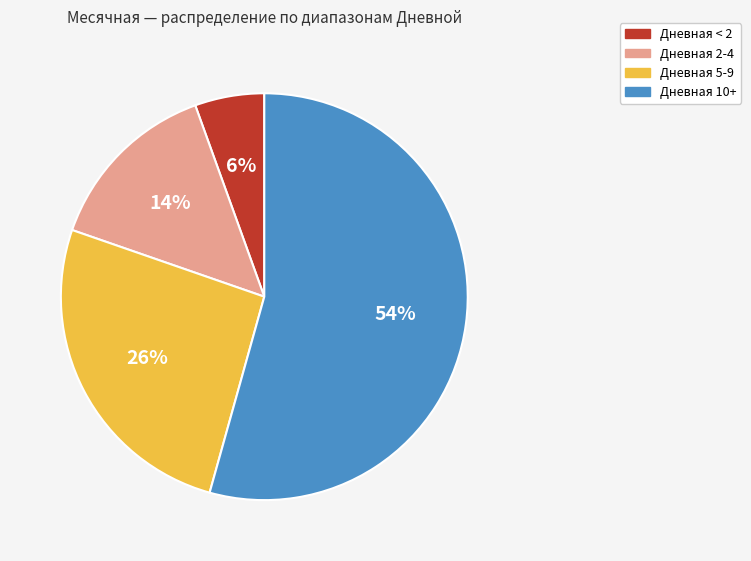

Between Дневная 2-4 and Дневная < 2, which is larger?

Дневная 2-4